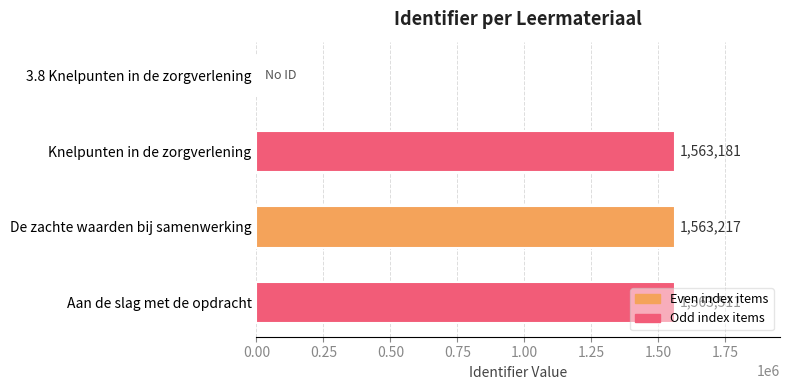

Between Knelpunten in de zorgverlening and De zachte waarden bij samenwerking, which is larger?

De zachte waarden bij samenwerking